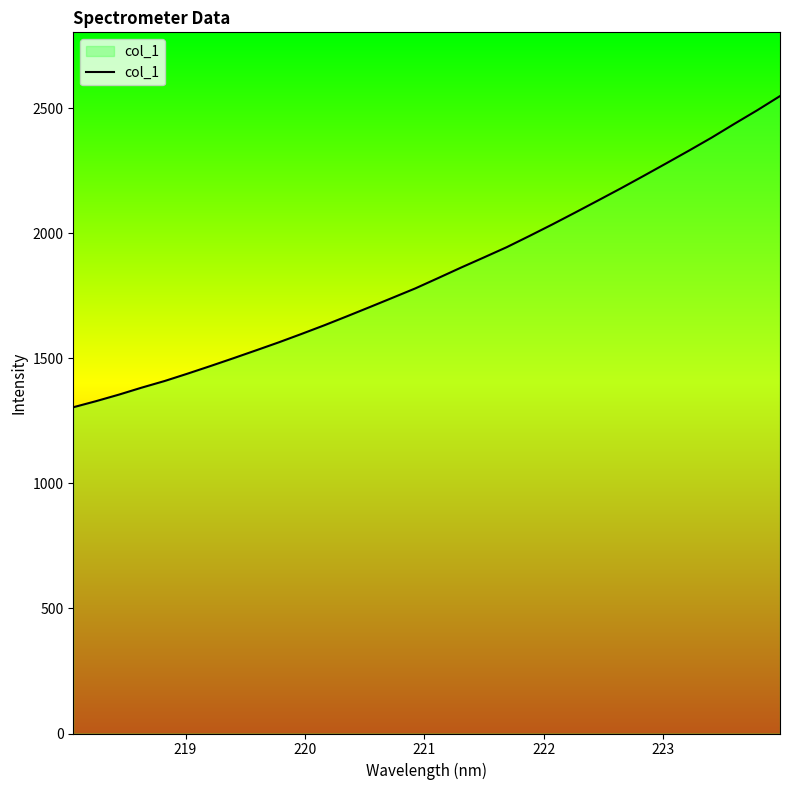

What is the difference between the maximum and minimum values?

1244.4